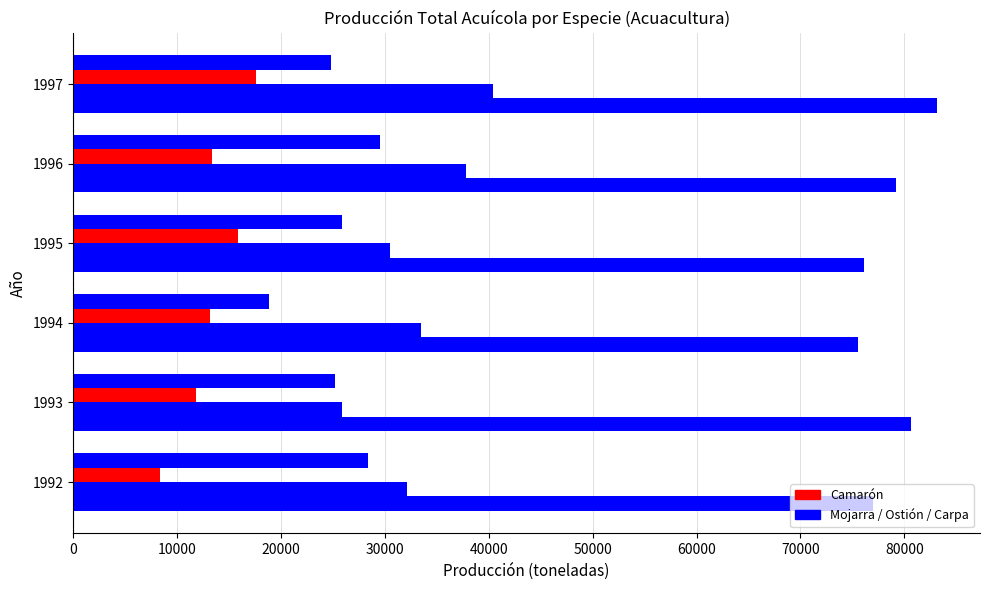

How many series are shown in this chart?

4